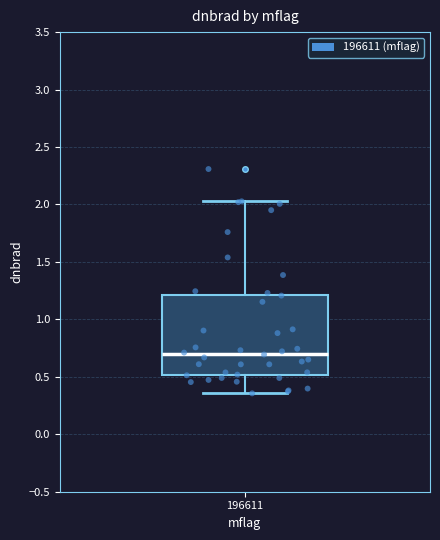

Read this box plot against the y-axis: the position of the median line, the range covered by the box, and the ends of both whiskers. The values are not printed on the chart, so give them approximately, as read against the axis.

median 0.70, box 0.50 to 1.20, whiskers 0.35 to 2.05